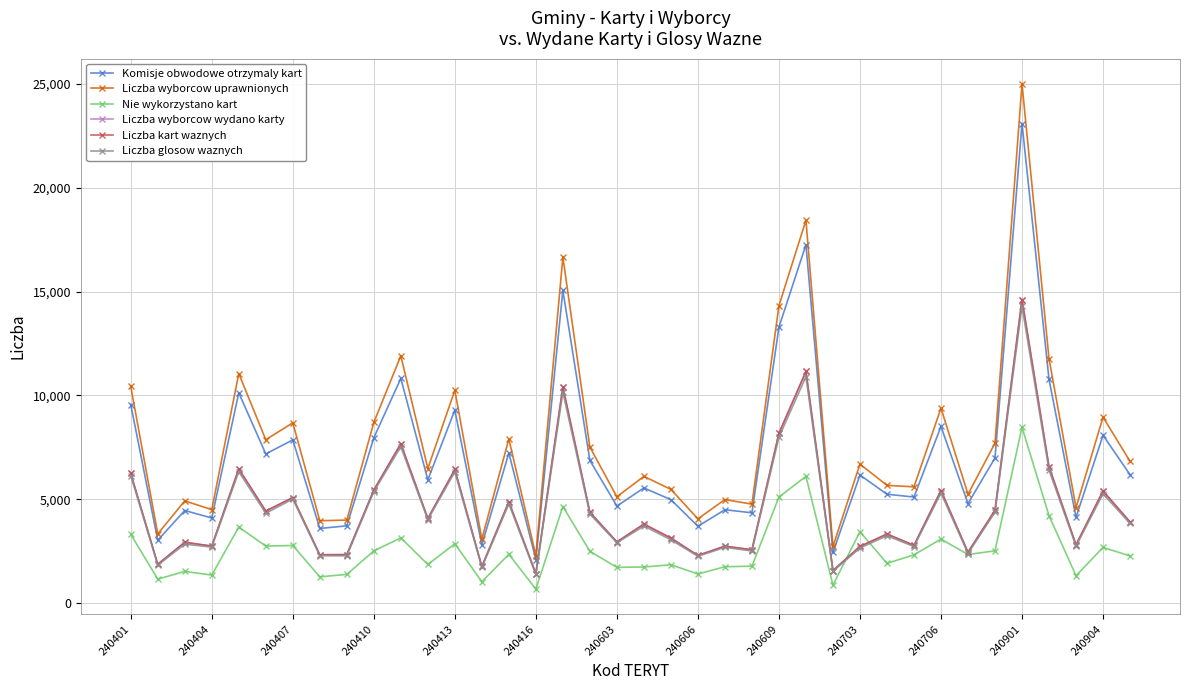

True or false: Liczba kart waznych and Liczba wyborcow uprawnionych cross at least once.

False